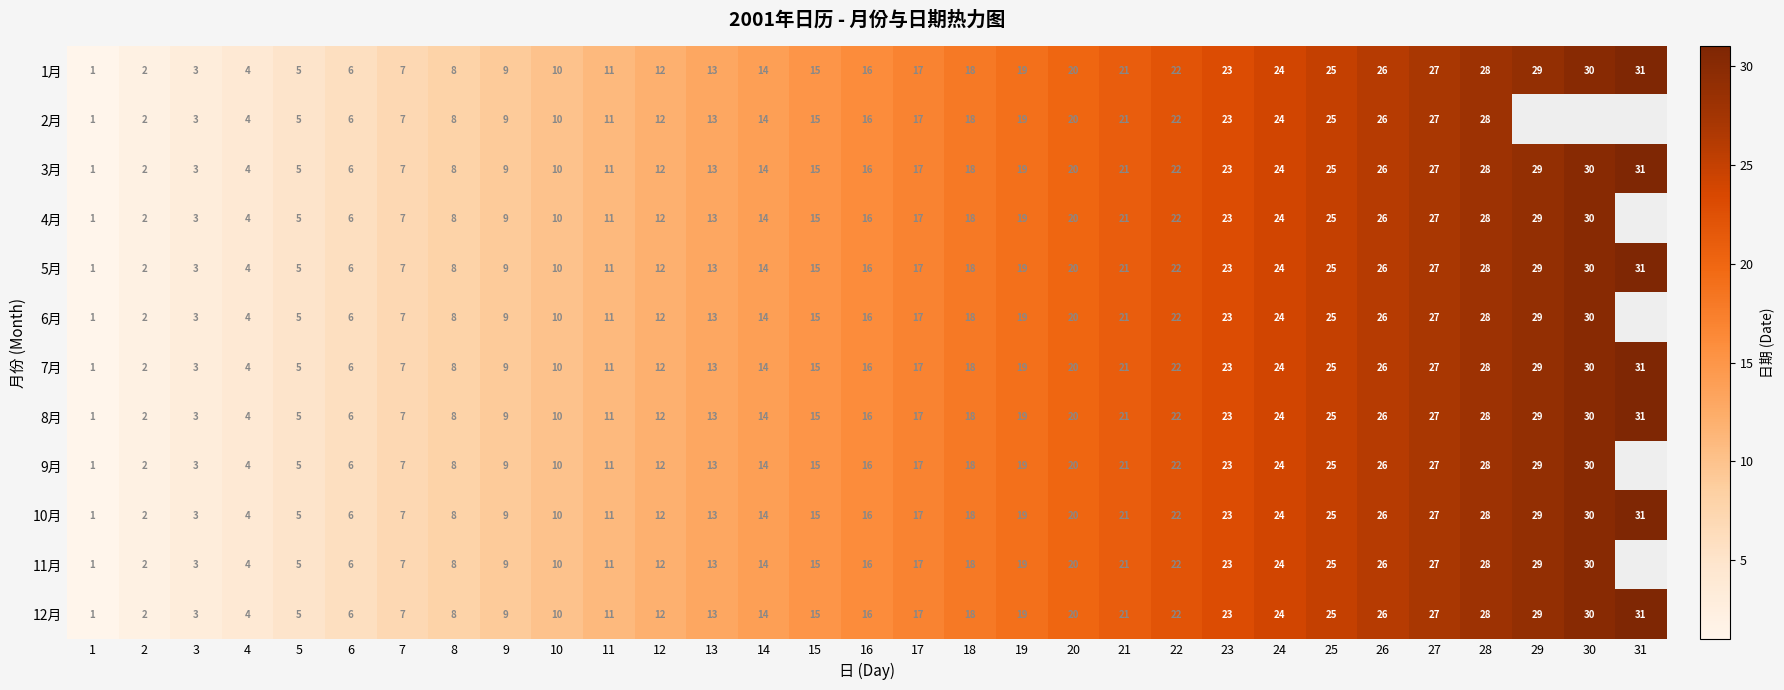

What value does the 5月 series have at 20, to the nearest 10?

20